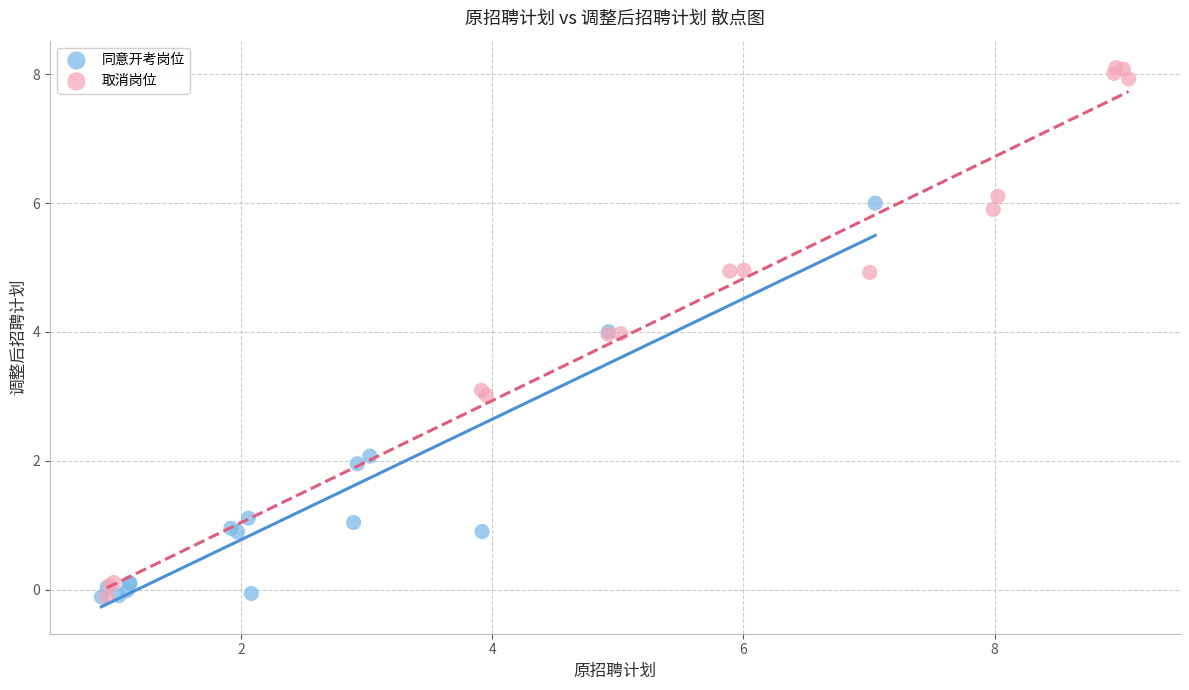

Which series has the widest spread of Y values?

取消岗位